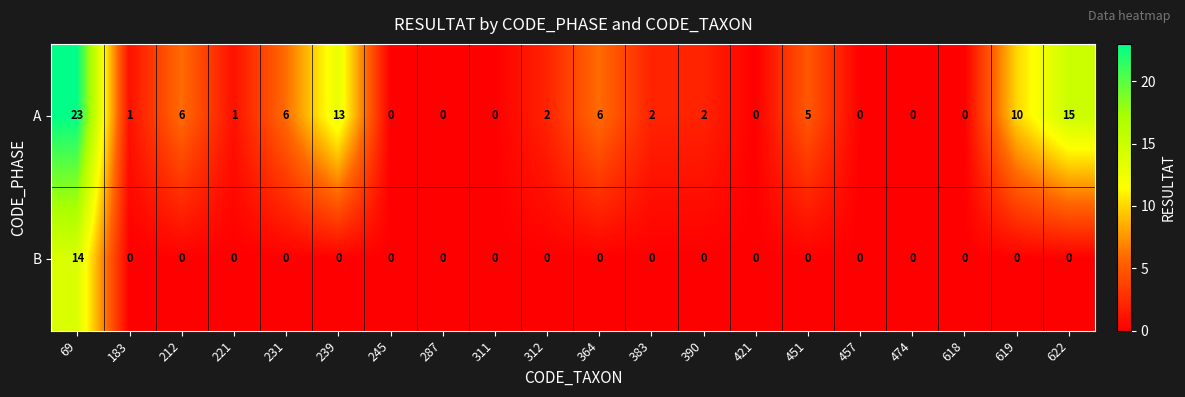

Count the number of data series in this chart.

2